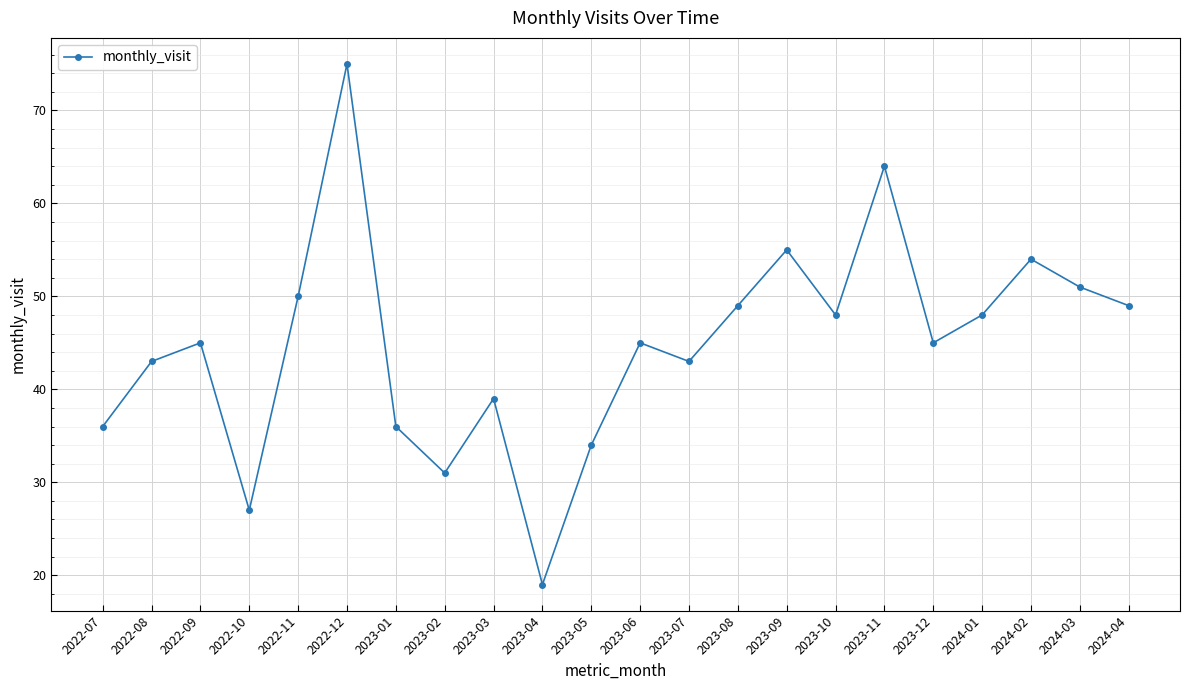

Which has a higher value, 2022-07 or 2022-10?

2022-07